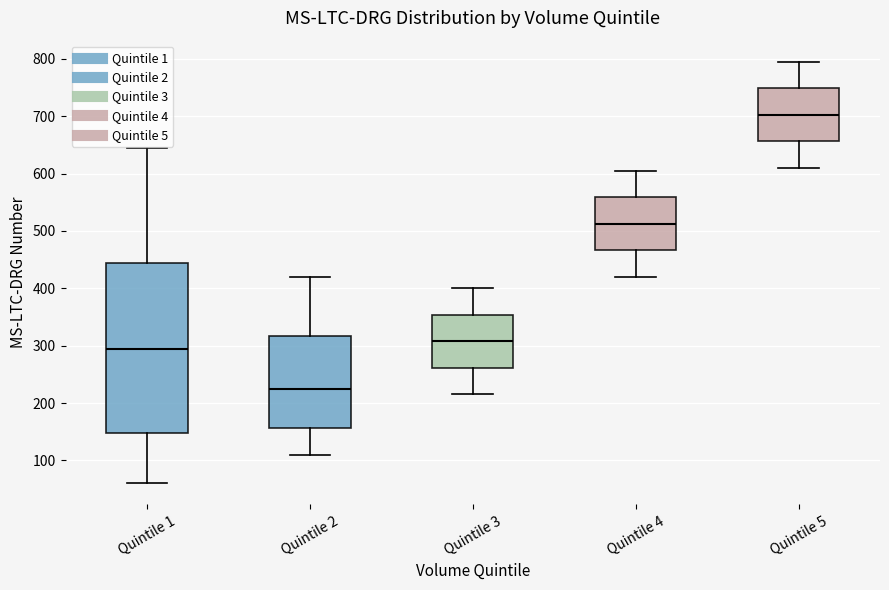

Where does the lower whisker of the box for Quintile 4 end on the y-axis? The values are not printed on the chart, so give them approximately, as read against the axis.

420